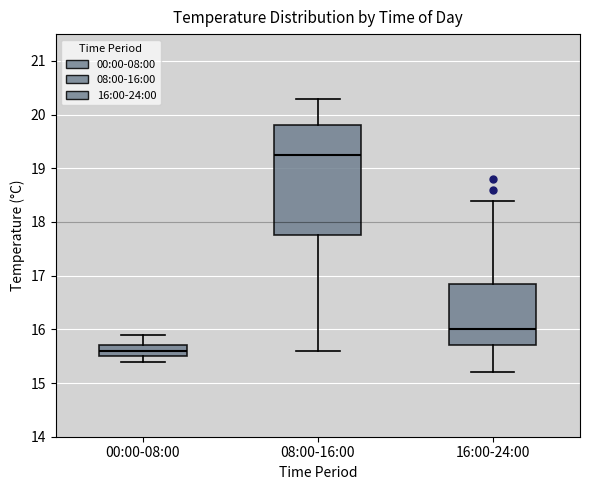

Reading left to right, transcribe this box plot: for each box, give where its median line is, the range the box spans, and where its two whiskers end, as read against the y-axis. The values are not printed on the chart, so give them approximately, as read against the axis.

00:00-08:00: median 15.6, box 15.5 to 15.7, whiskers 15.4 to 15.9
08:00-16:00: median 19.3, box 17.8 to 19.8, whiskers 15.6 to 20.3
16:00-24:00: median 16.0, box 15.7 to 16.9, whiskers 15.2 to 18.4